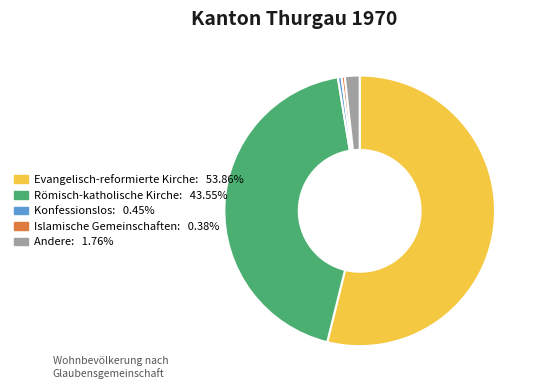

Is it true that Konfessionslos is 0% of the pie?

True